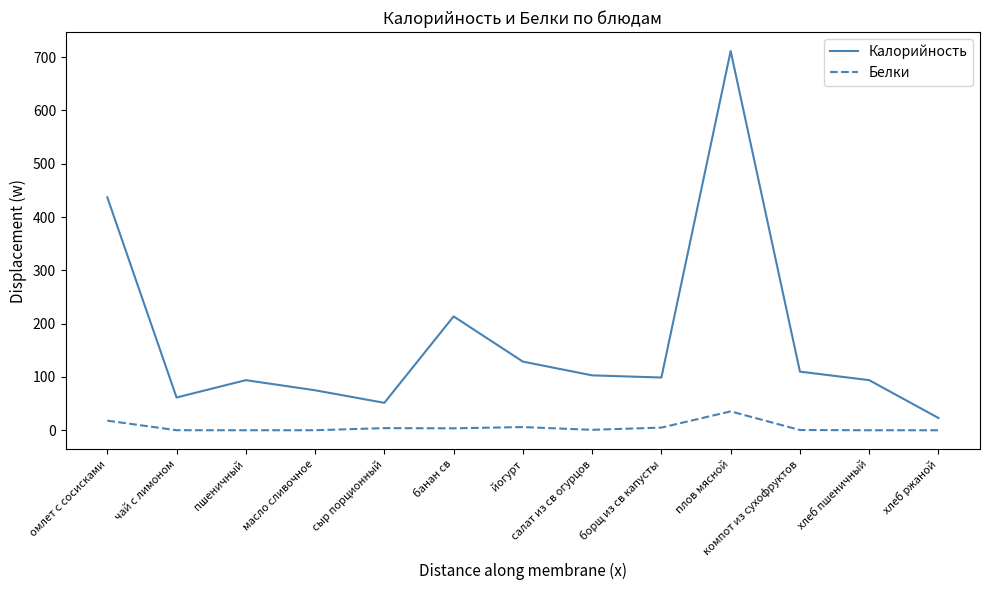

Does the chart display data point markers on the line(s)?

No